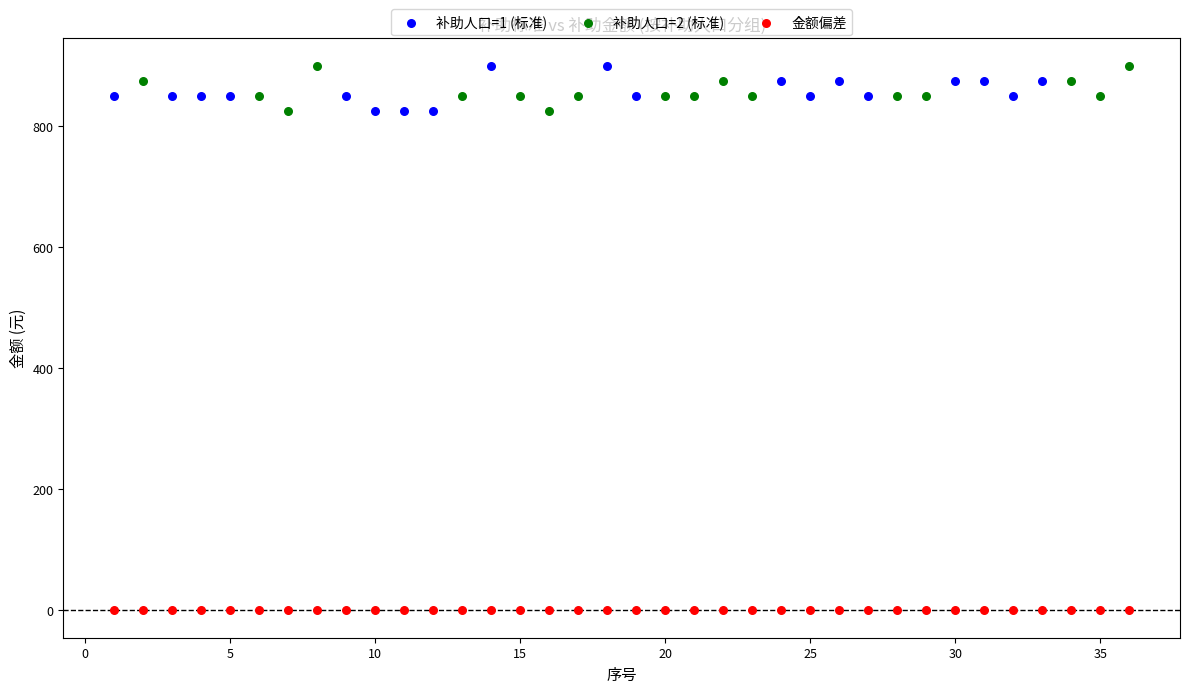

What are all the series names shown in the legend?

补助人口=1 (标准), 补助人口=2 (标准), 金额偏差